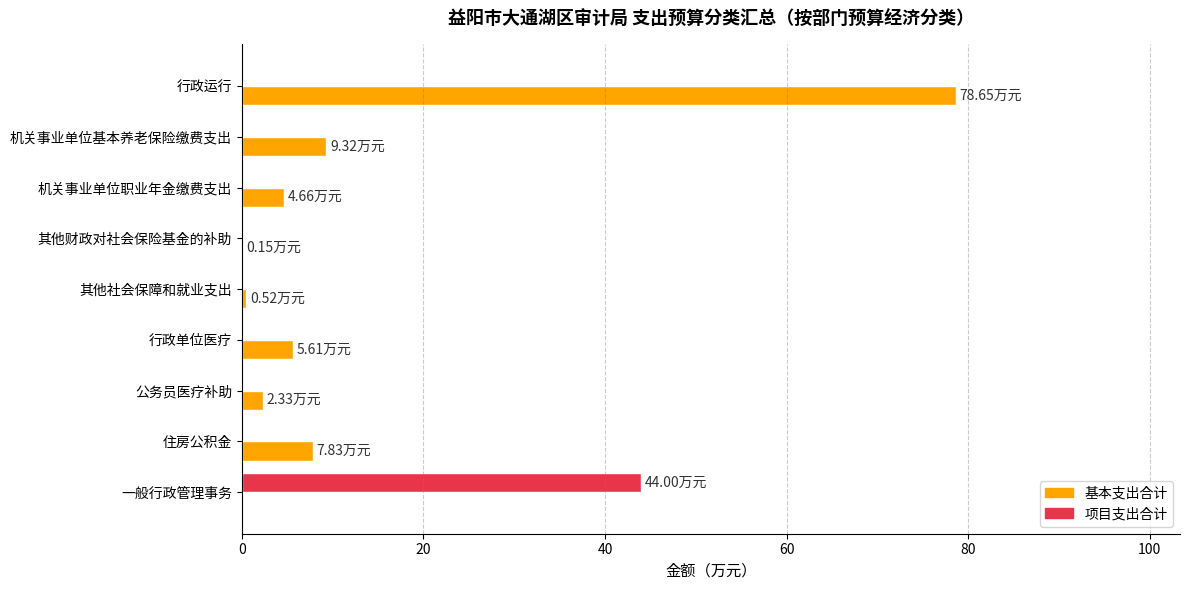

Where is 基本支出合计 nearest to the value 39?

机关事业单位基本养老保险缴费支出